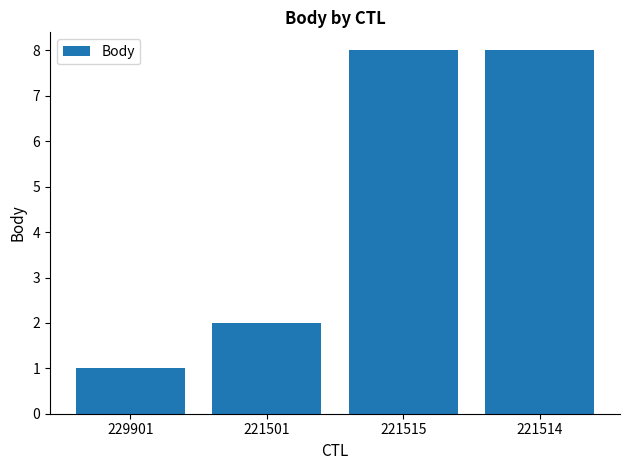

What is the approximate value at 229901?

1